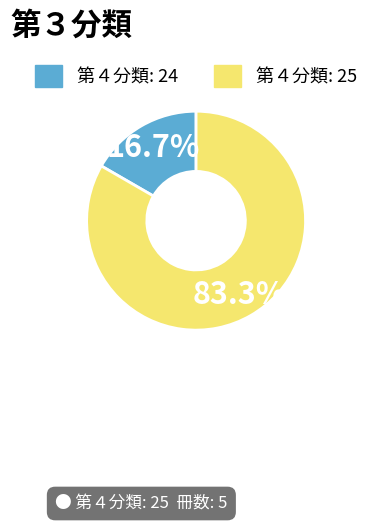

Is there a majority slice in this chart?

Yes